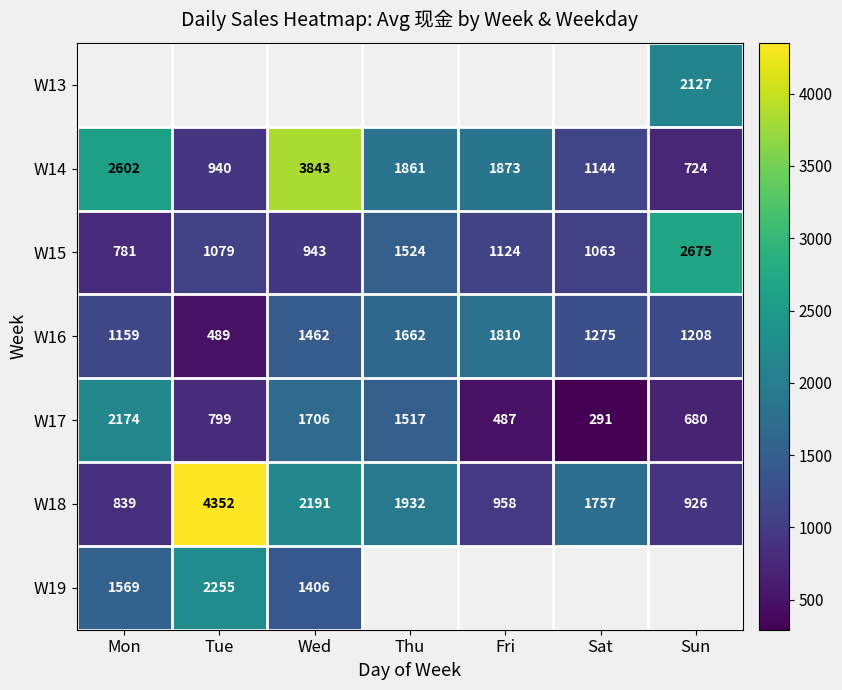

Between Thu and Wed, which is larger?

Wed